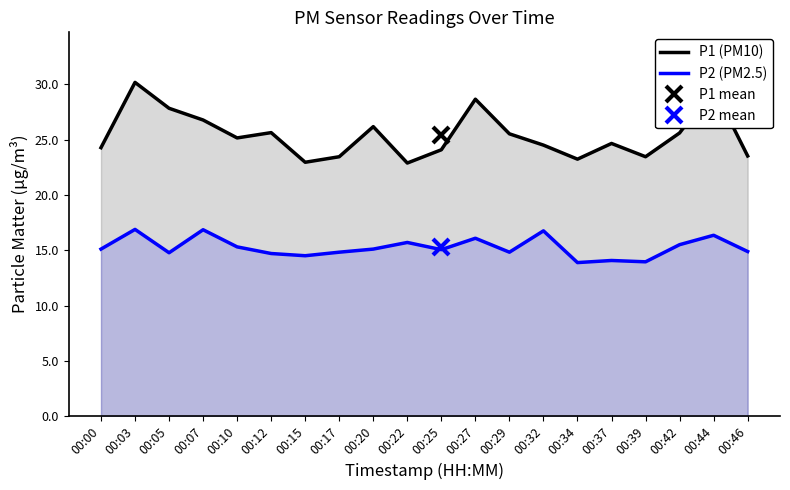

What is the maximum value for P2 (PM2.5)?

16.9